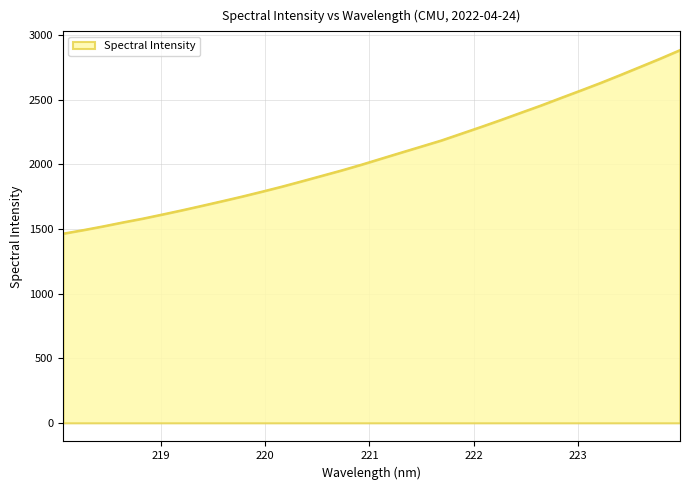

True or false: there are more than 0 points higher than both neighbors.

False